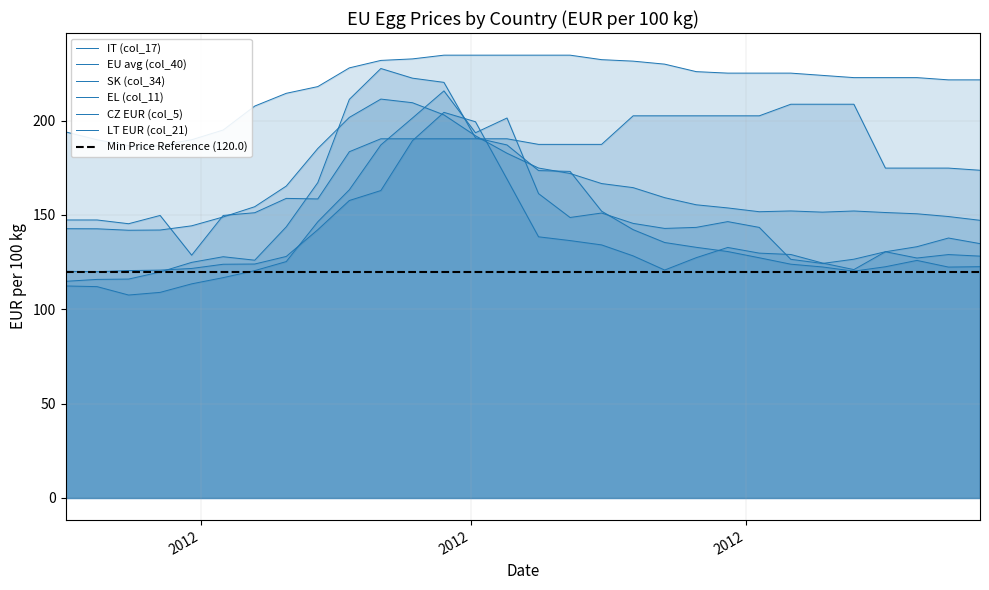

Is it true that IT (col_17) equals 118.6 at 2012-06-25?

False